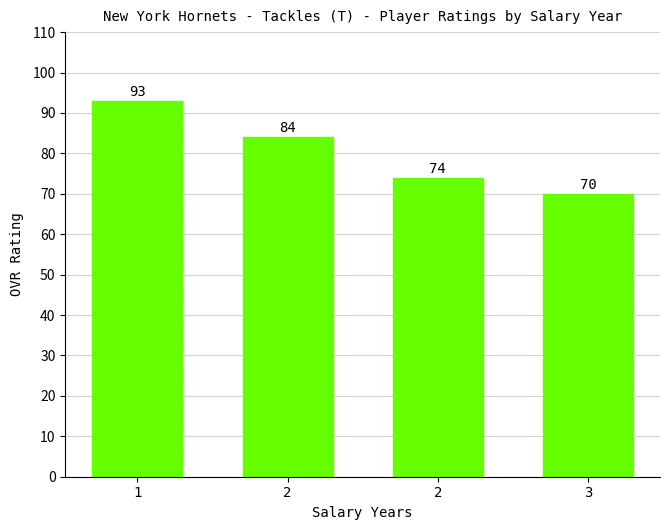

How many values are below 84?

2